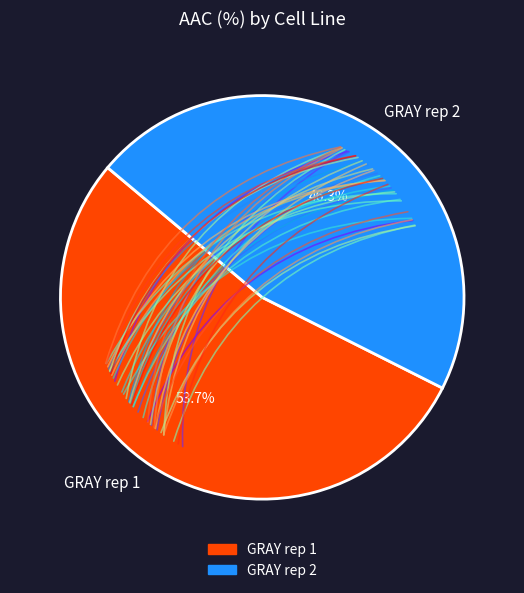

How many slices are in this pie chart?

2